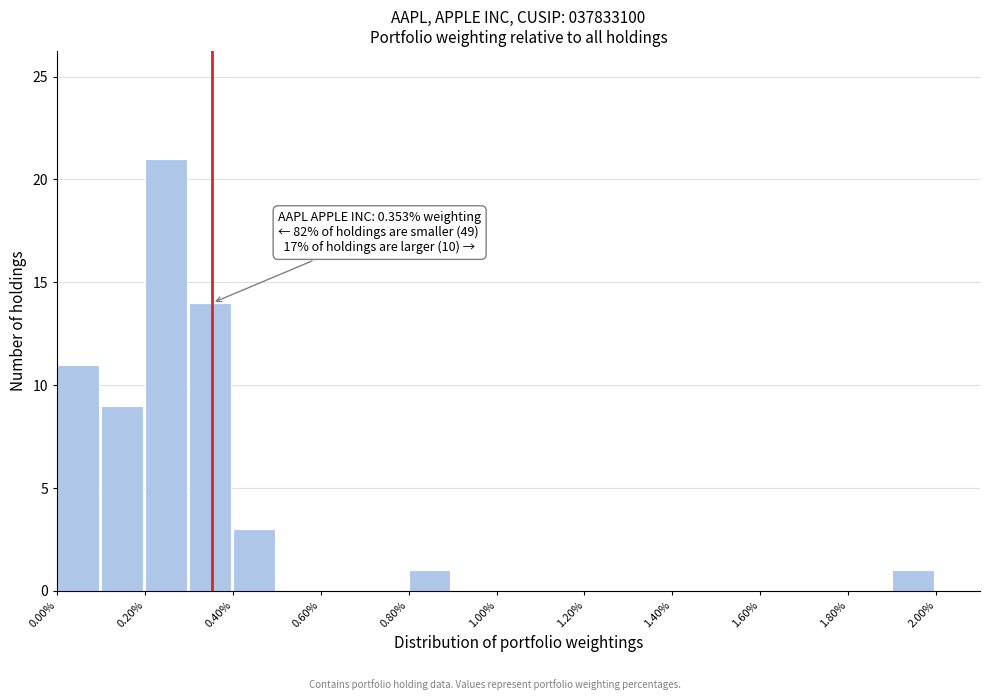

Which range on the x-axis has the tallest bar?

0.2 to 0.3